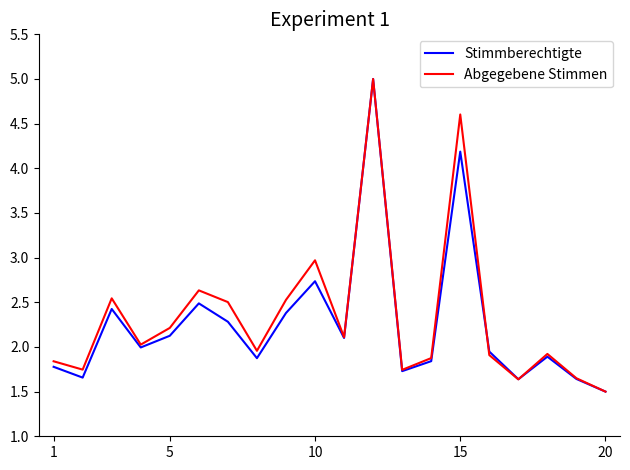

What is the maximum value shown in the chart?

5.0